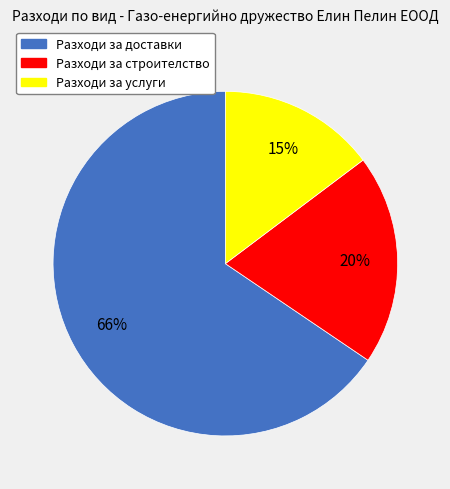

To the nearest percent, what is the combined percentage of Разходи за строителство and Разходи за доставки?

85%